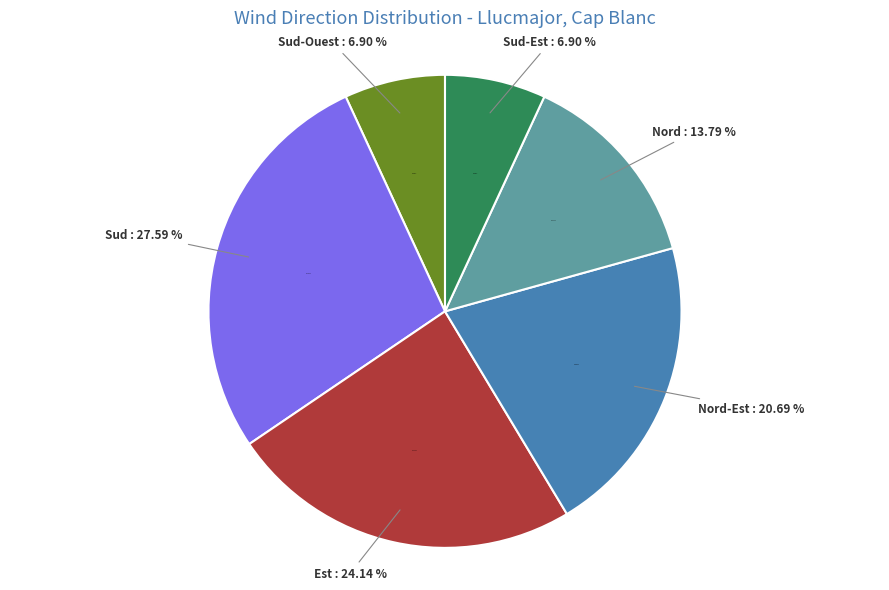

Rank the categories by value from highest to lowest.

Sud, Est, Nord-Est, Nord, Sud-Ouest, Sud-Est